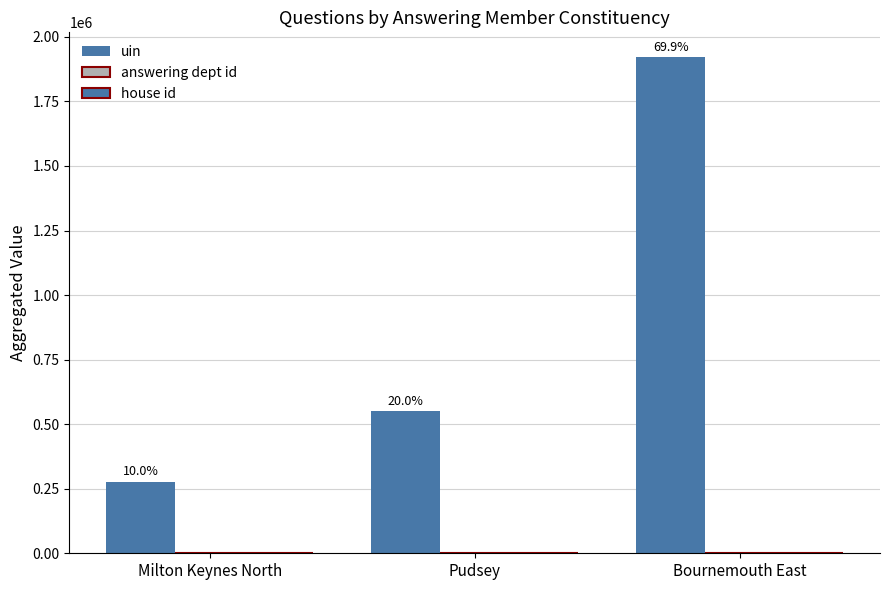

What is the lowest value of the house id series?

1